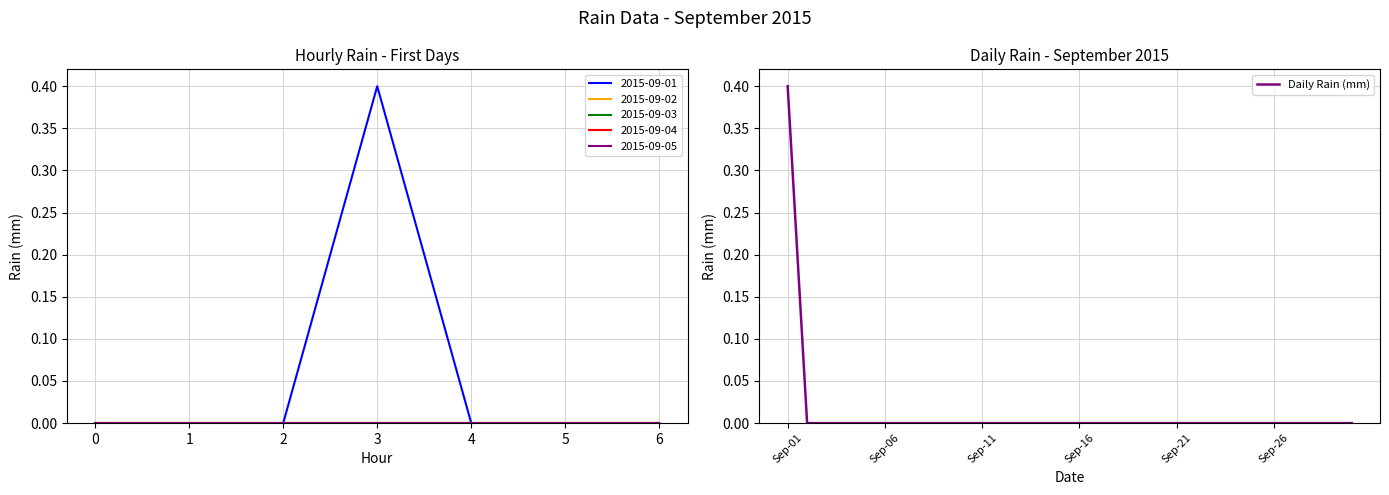

Reading left to right, what are all the values shown in this chart?

0.4	0.0	0.0	0.0	0.0	0.0	0.0	0.0	0.0	0.0	0.0	0.0	0.0	0.0	0.0	0.0	0.0	0.0	0.0	0.0	0.0	0.0	0.0	0.0	0.0	0.0	0.0	0.0	0.0	0.0